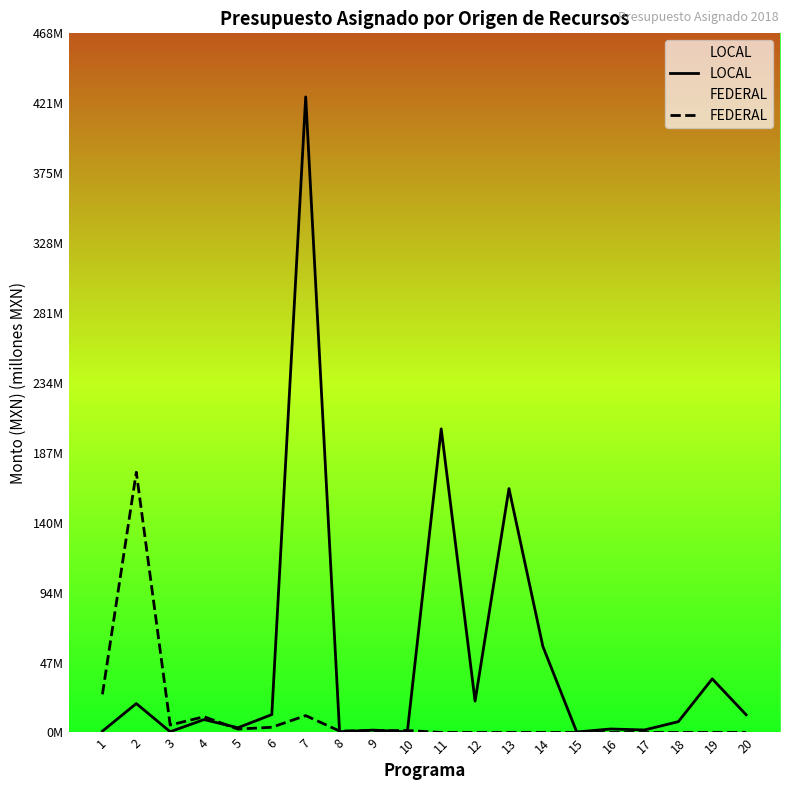

Which has a higher value, 11 or 4?

11